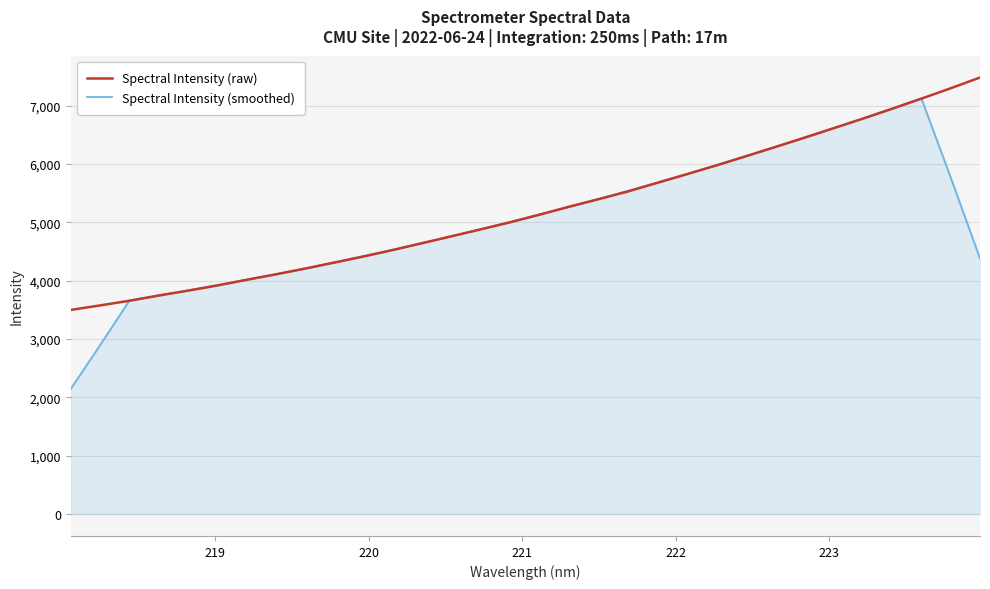

Rank the series by their maximum value, from highest to lowest.

Spectral Intensity (raw), Spectral Intensity (smoothed)